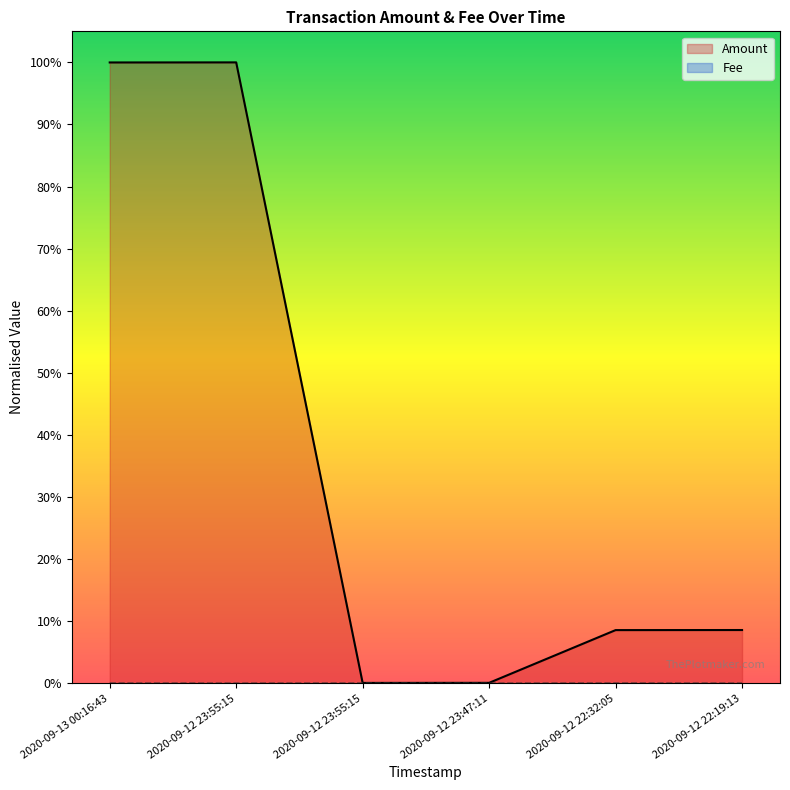

Is the value of Fee at 2020-09-12 23:55:15 greater than the value of Amount at 2020-09-12 23:55:15?

No